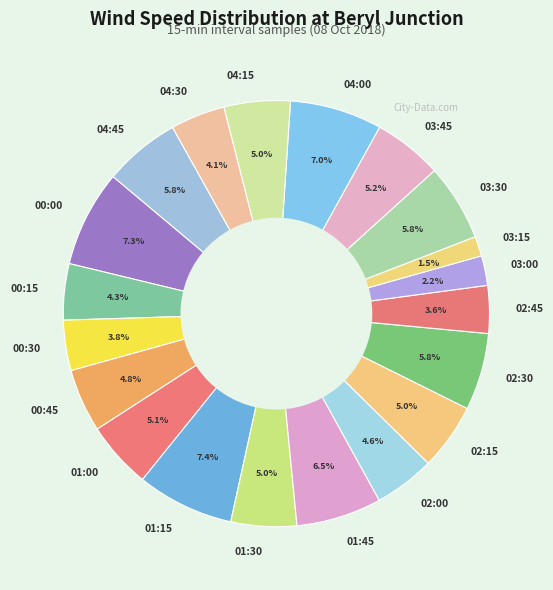

Between 01:45 and 02:00, which is larger?

01:45